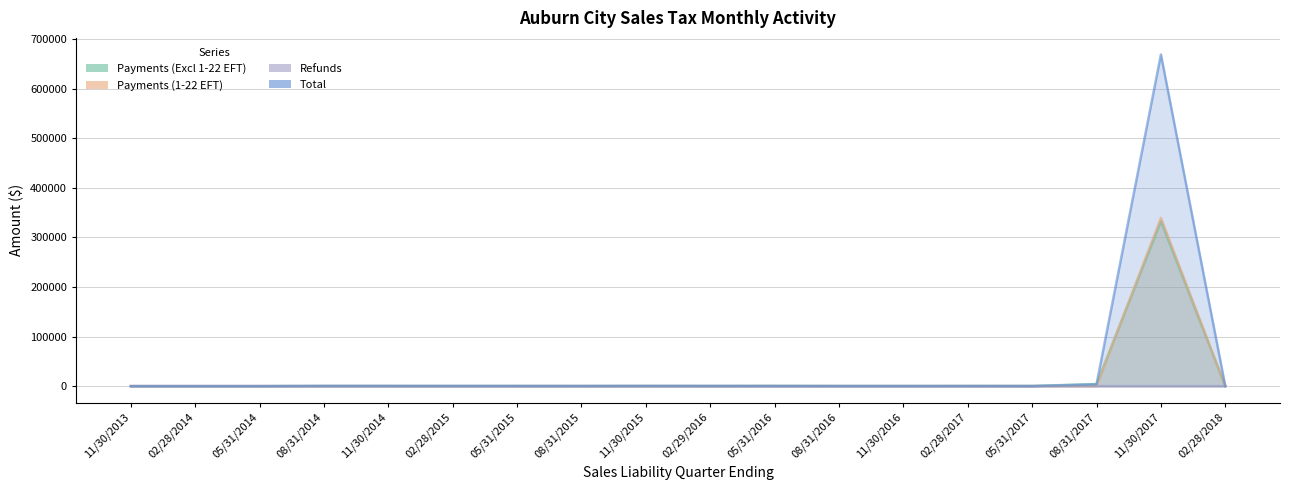

Reading right to left, extract all data points from this chart.

Payments (Excl 1-22 EFT): 138.3	332684.2	4035.5	460.5	328.9	200.9	255.3	519.5	286.0	280.4	282.0	293.8	257.9	325.8	302.6	4.4	2.0	7.8
Payments (1-22 EFT): 62.7	339329.5	0.0	0.0	0.0	0.0	0.0	0.0	0.0	0.0	0.0	0.0	0.0	0.0	0.0	0.0	0.0	0.0
Total: 191.3	668712.1	3855.1	0.0	206.3	171.0	184.0	183.9	321.7	442.1	224.1	260.3	273.3	318.3	343.6	1.1	0.0	1.5